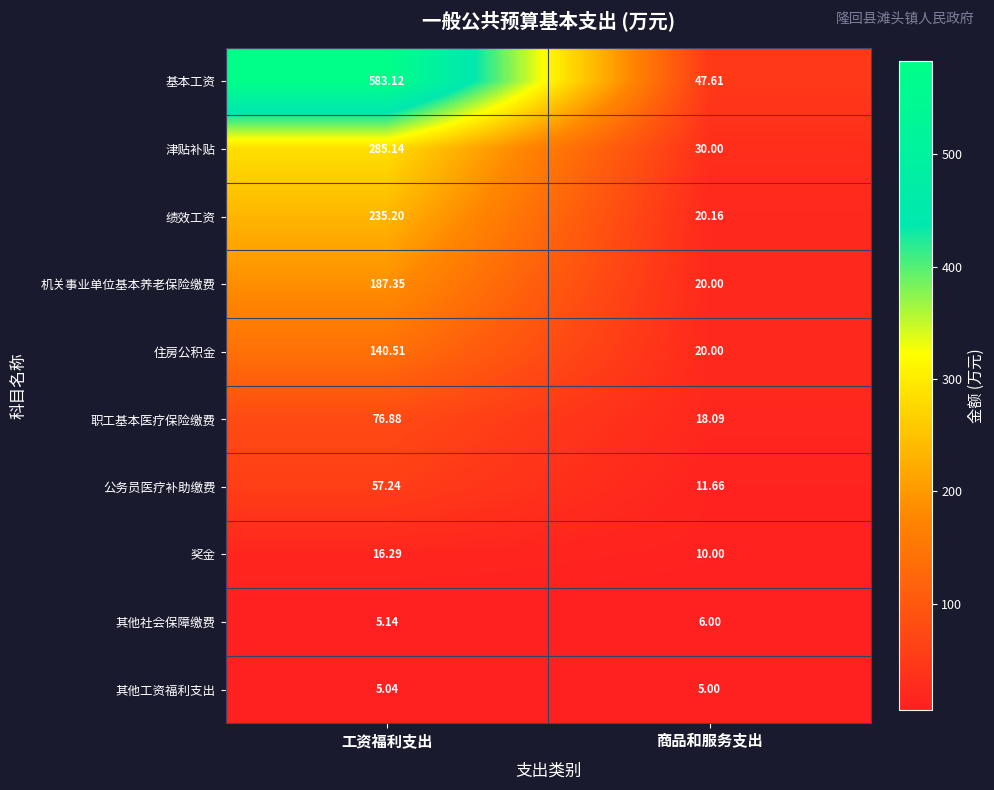

Which label corresponds to the largest value in the chart?

工资福利支出